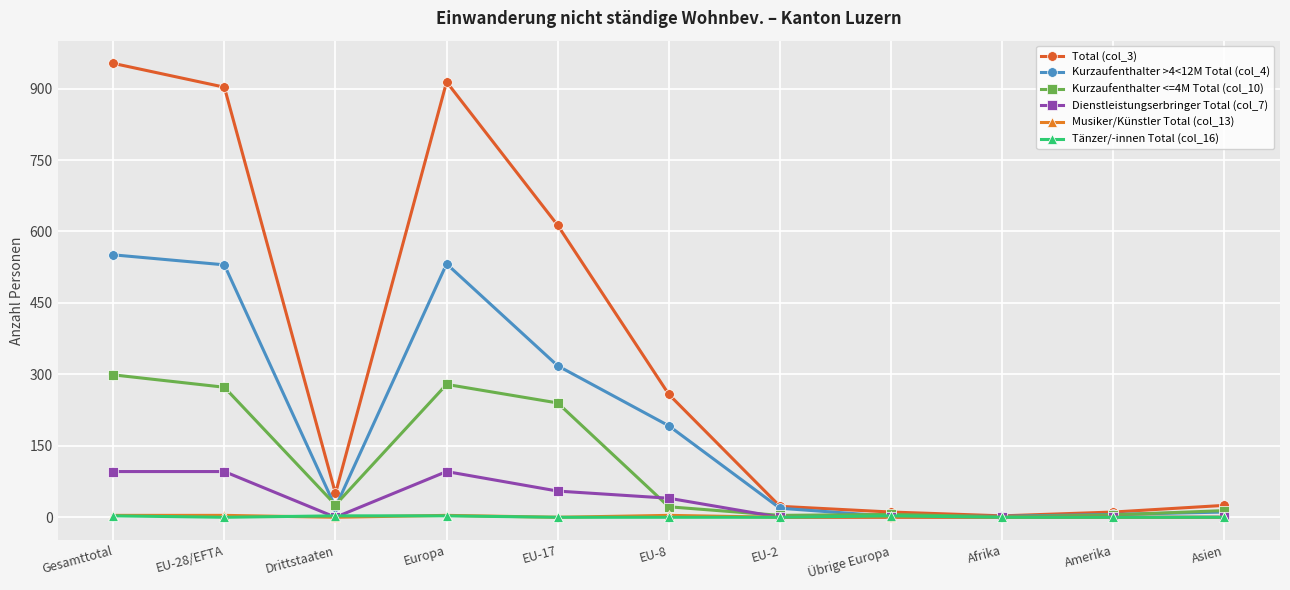

What position from the left is EU-28/EFTA?

2